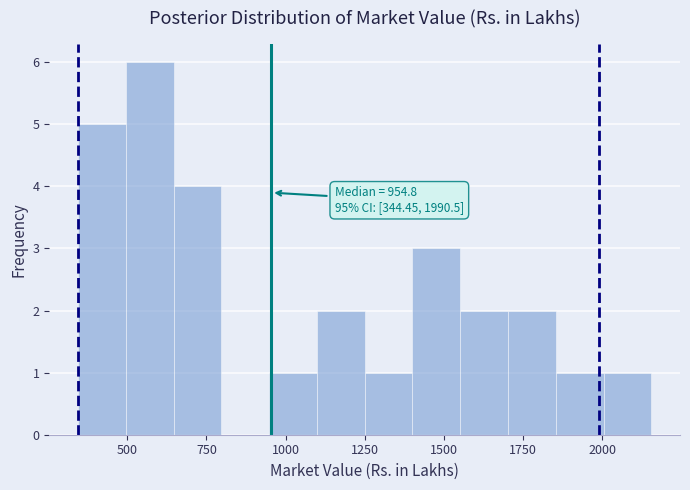

Around what value on the x-axis is the tallest bar? Give the approximate position of its centre, as read against the axis.

550